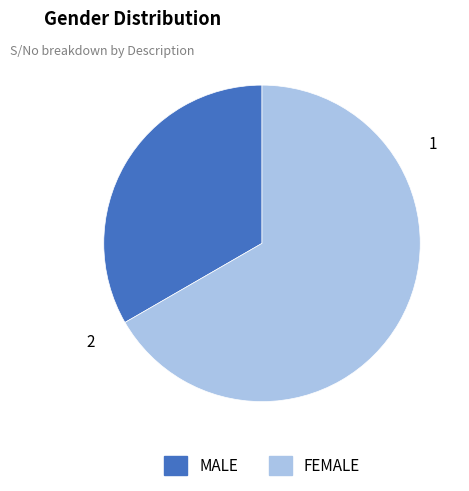

Combined, do FEMALE and MALE account for over 50%?

Yes